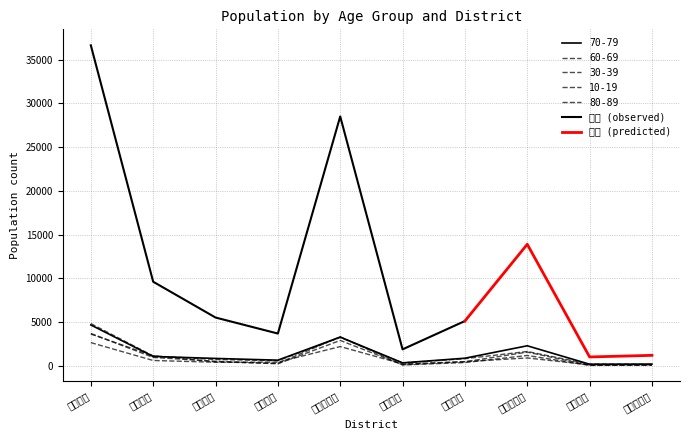

What is the difference between the highest and lowest values at 有喜地区?

416